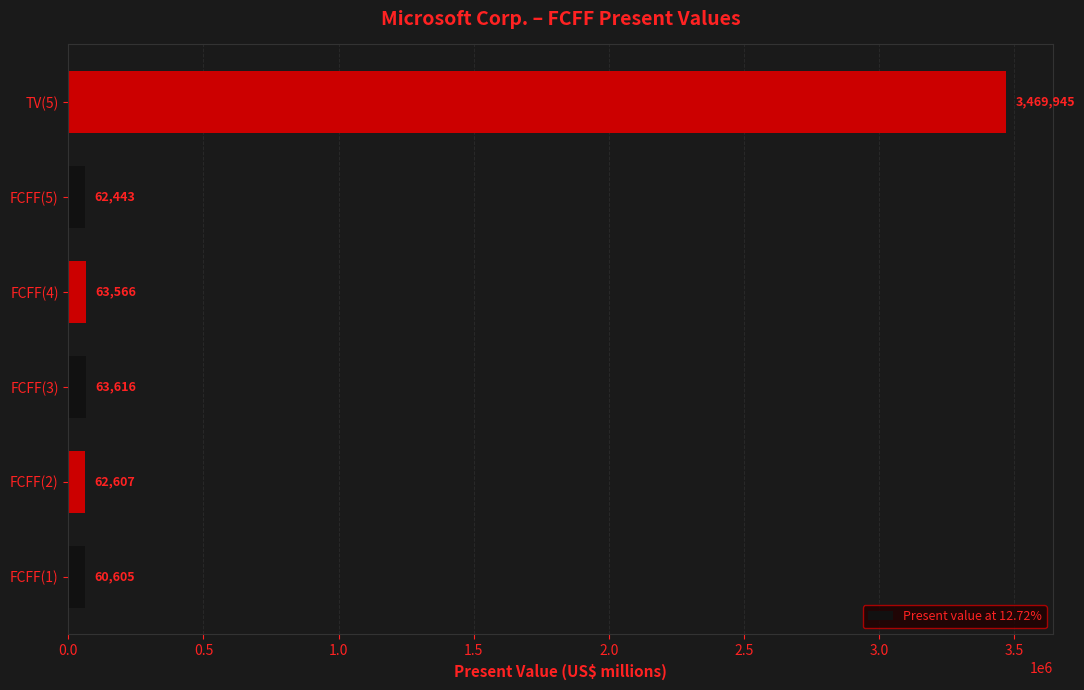

What is the change in value from FCFF(3) to TV(5)?

+3406329